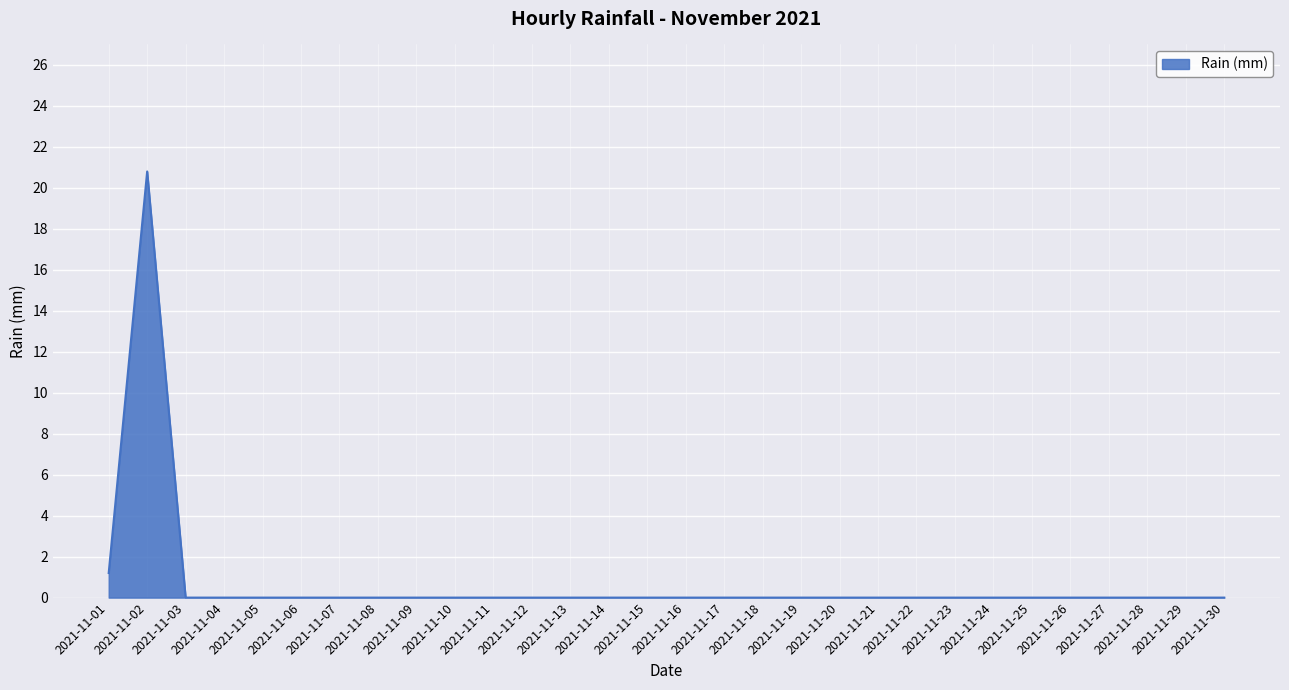

What is the difference between the maximum and minimum values?

20.8